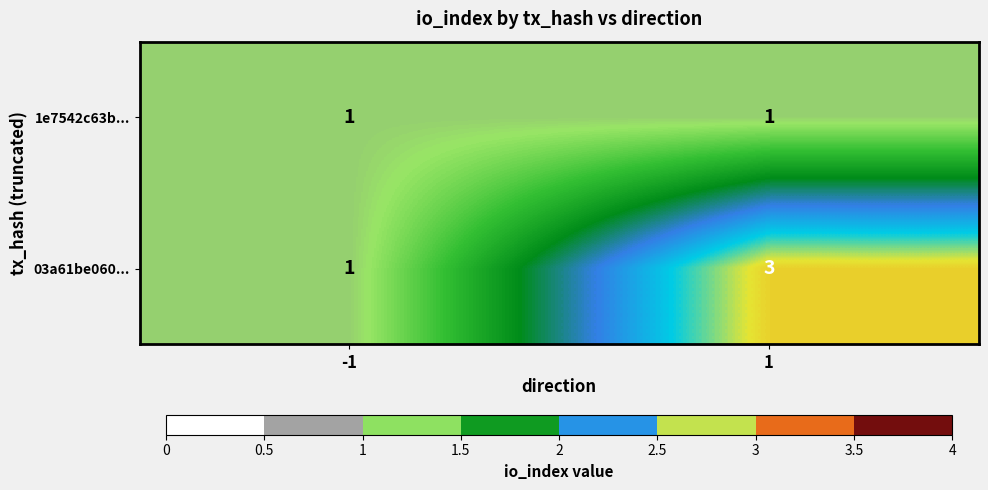

At how many categories does at least one series exceed 2?

1